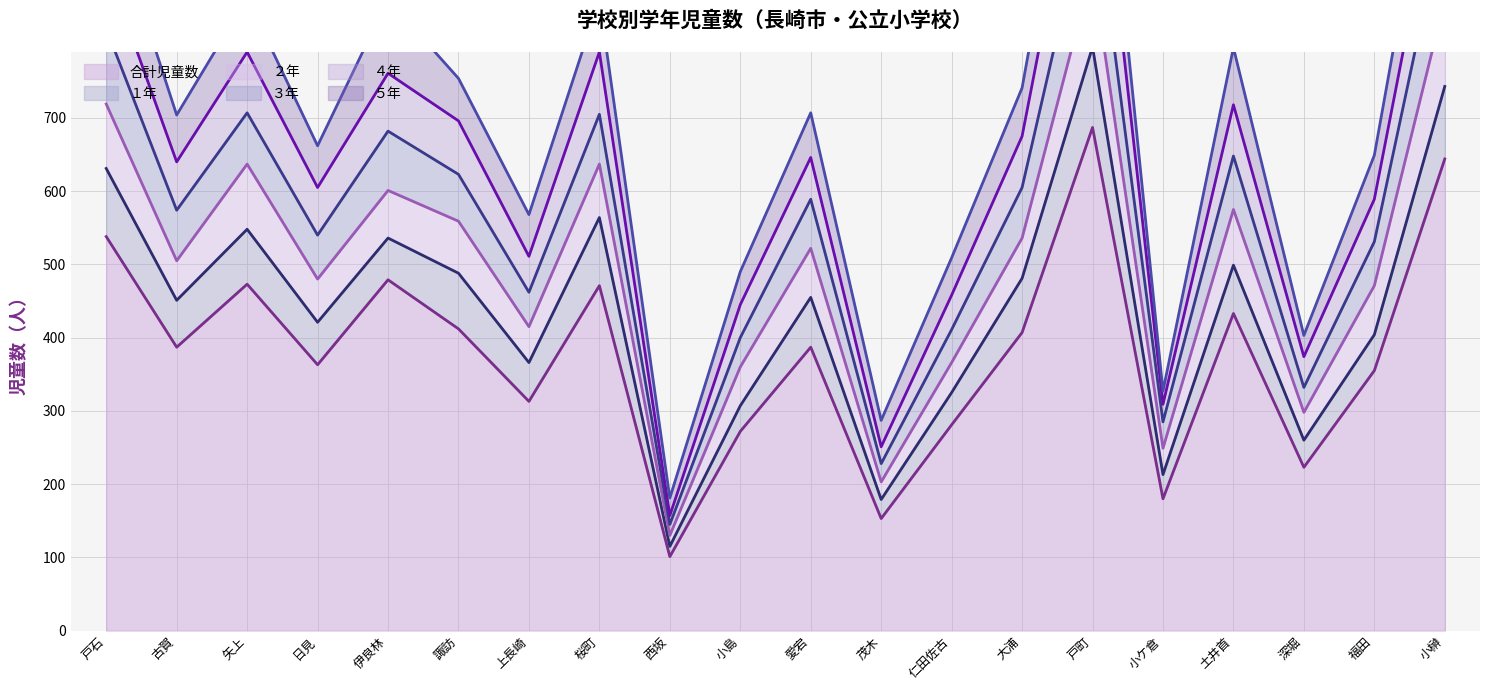

What is the minimum value shown in the chart?

12